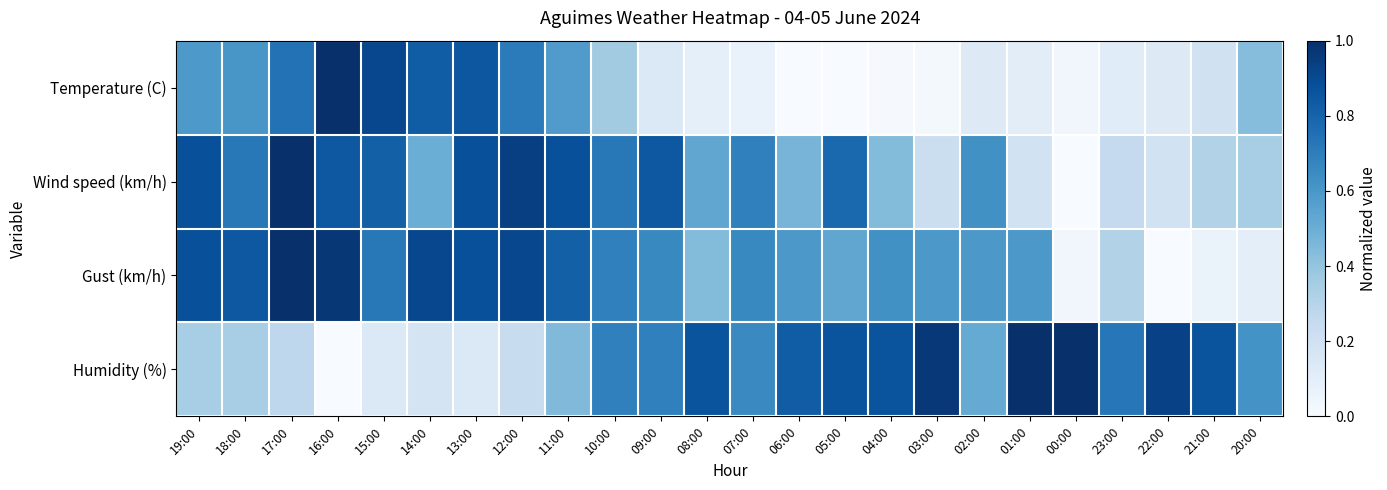

Which has a higher value, 08:00 or 06:00?

08:00